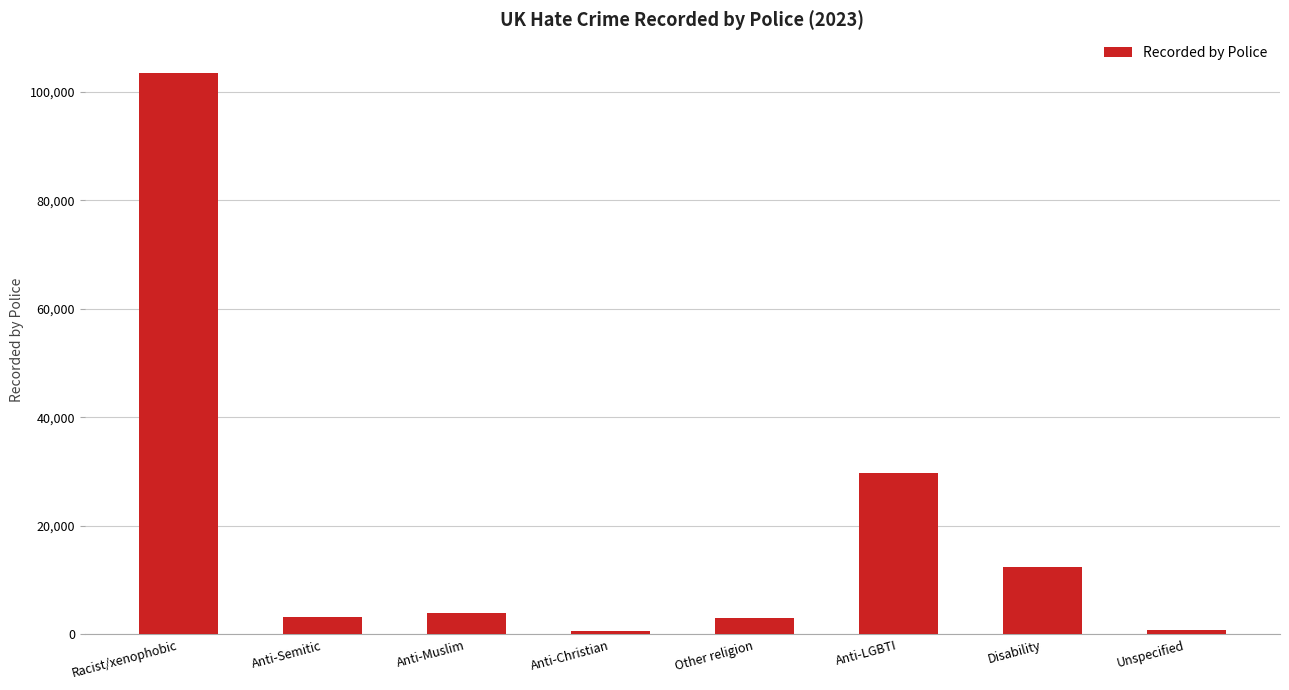

What is the value of the 7th bar from the left?

12375